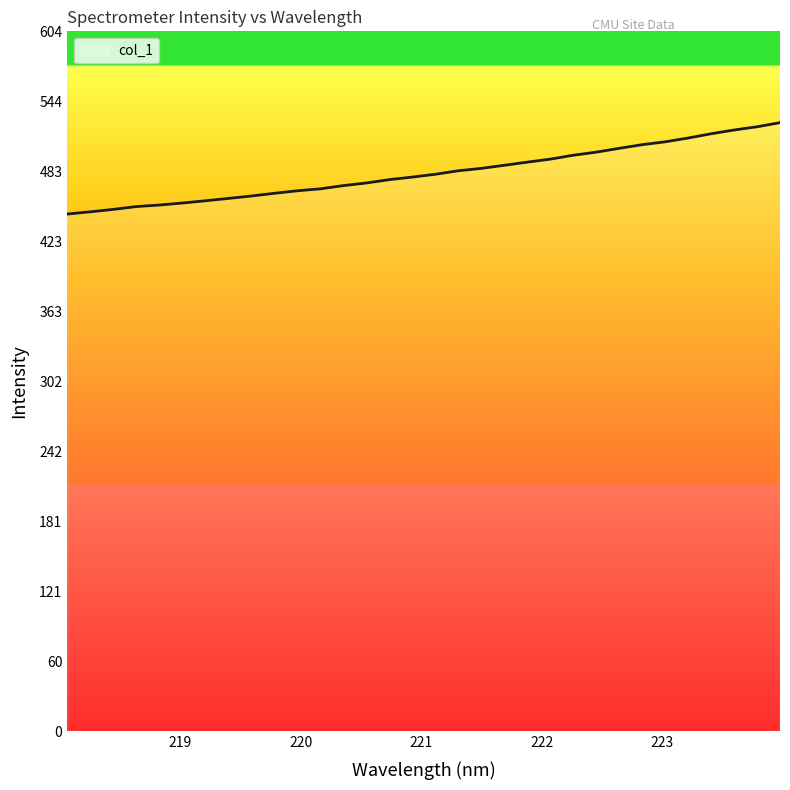

What is the greatest value displayed?

525.4